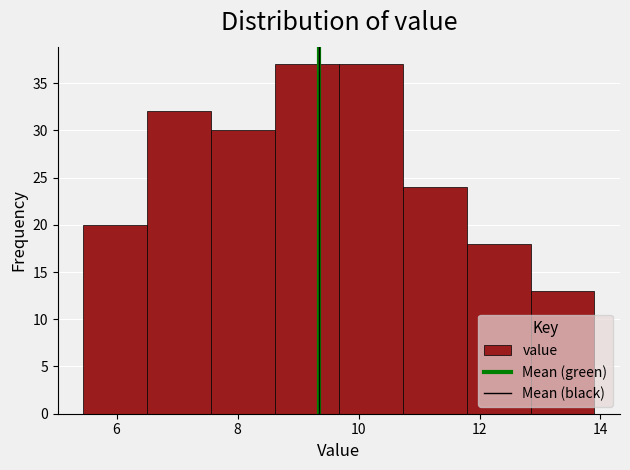

Reading left to right, list every bar in this chart as the range it spans on the x-axis followed by its height. Neither the bar edges nor the heights are printed on the chart, so give them approximately, as read against the axes.

5.4 to 6.6: 20
6.6 to 7.6: 32
7.6 to 8.6: 30
8.6 to 9.6: 37
9.6 to 10.8: 37
10.8 to 11.8: 24
11.8 to 12.8: 18
12.8 to 14.0: 13